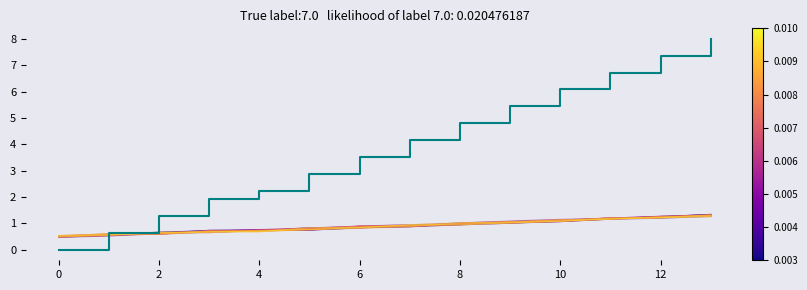

Which category has the highest value across all series?

13